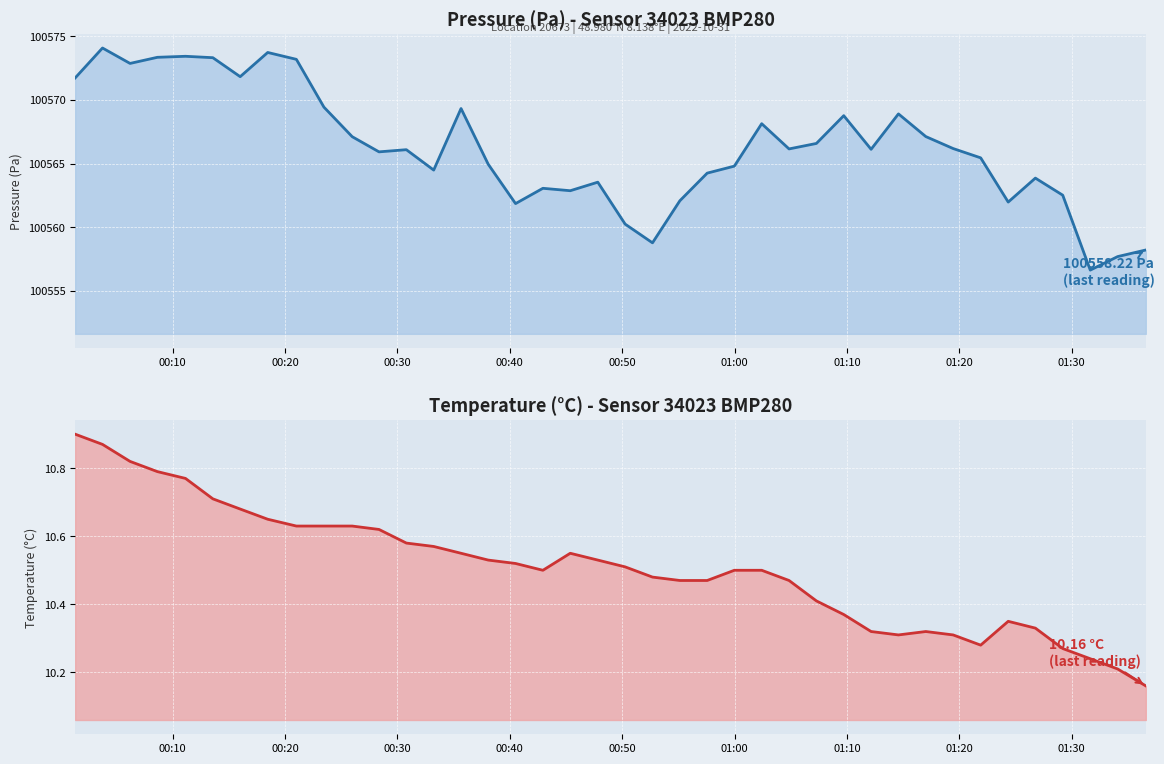

How many lines are shown in the chart?

2